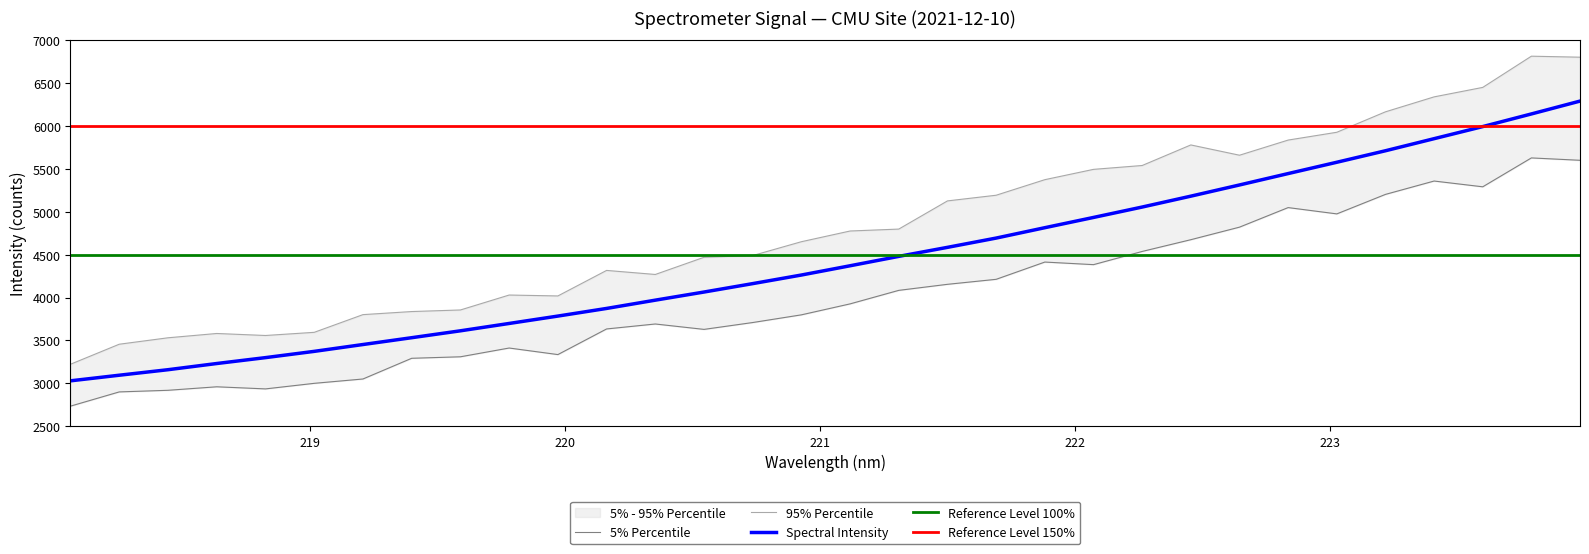

What is the sum of the values at 221.3083 and 222.8355?

9926.8